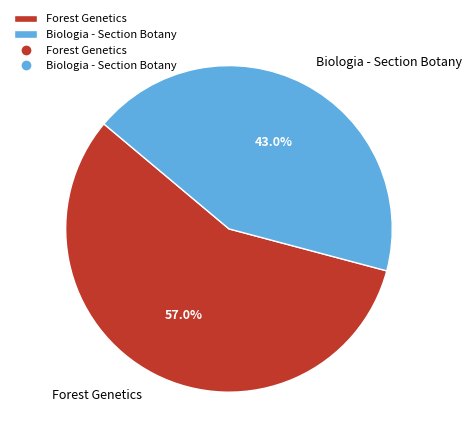

Is Biologia - Section Botany the majority of the pie?

No